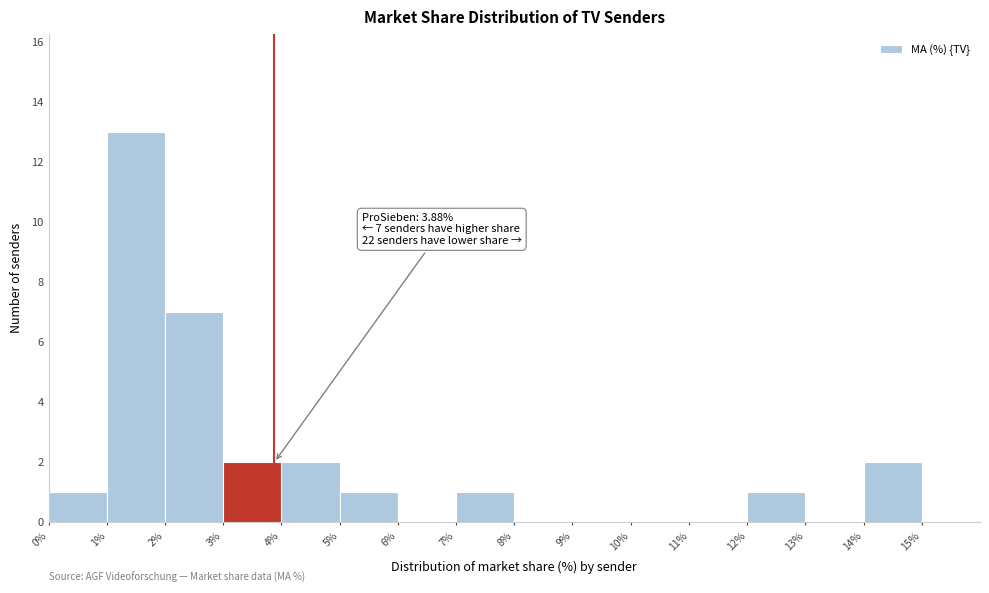

Which range on the x-axis has the tallest bar?

1% to 2%